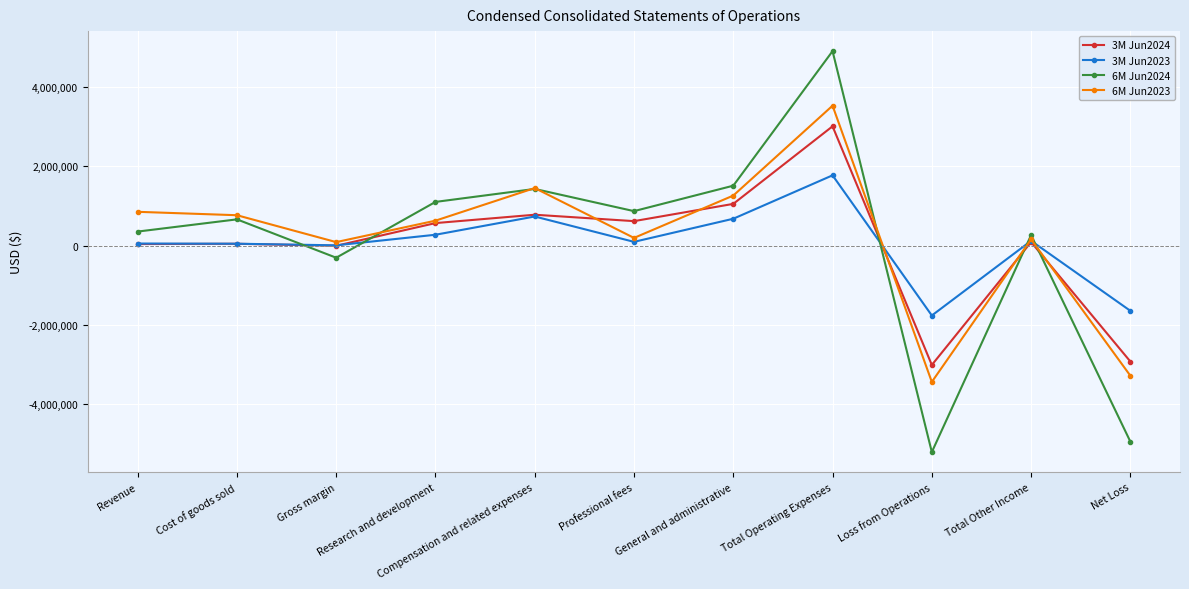

What is the difference between the 3M Jun2024 values at Compensation and related expenses and Total Other Income?

691045